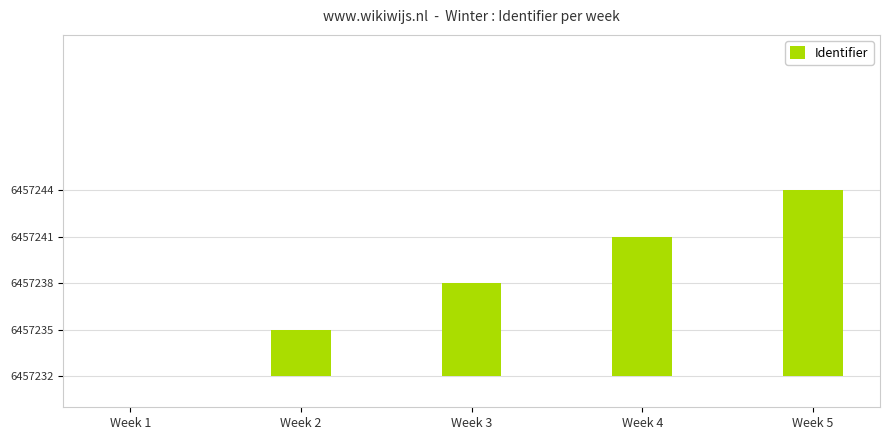

Is it true that the value at Week 2 is 3?

True